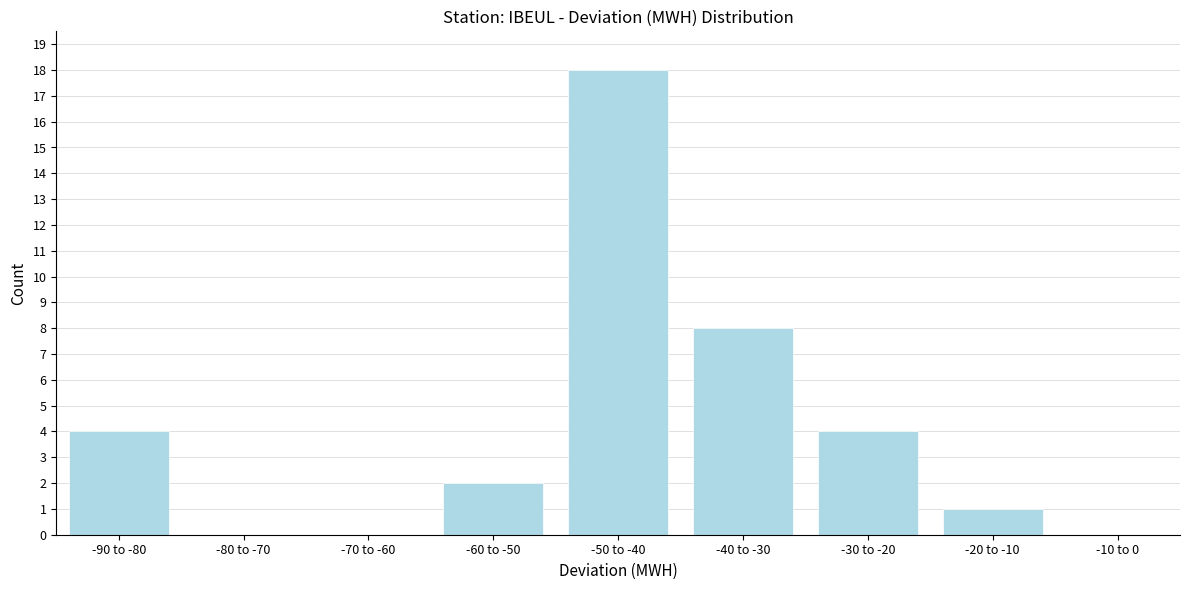

Which label corresponds to the largest value in the chart?

-50 to -40